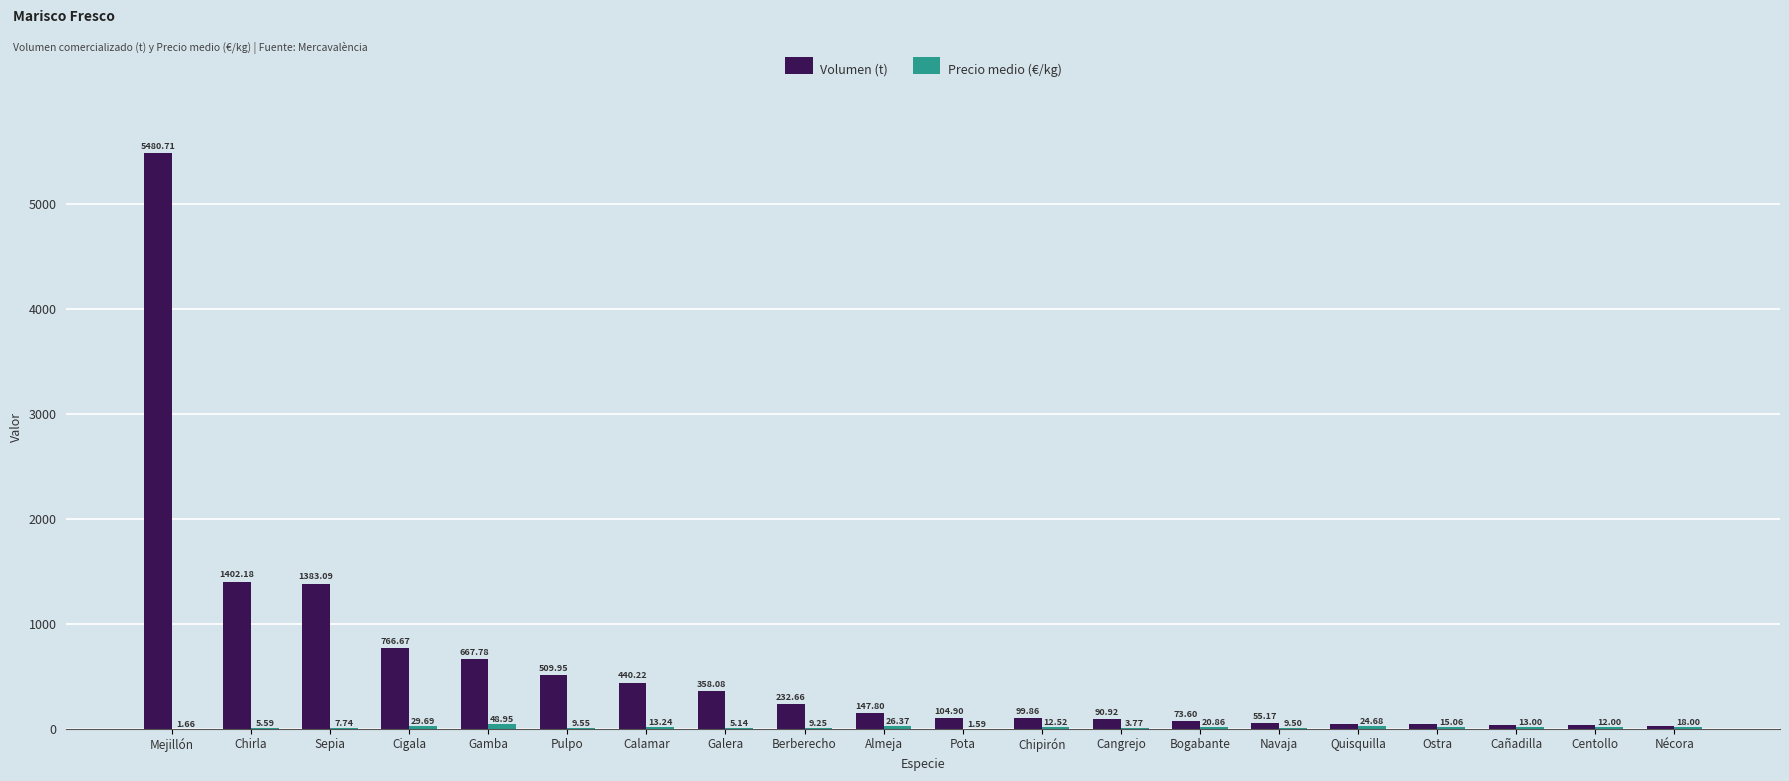

Which label corresponds to the largest value in the chart?

Mejillón